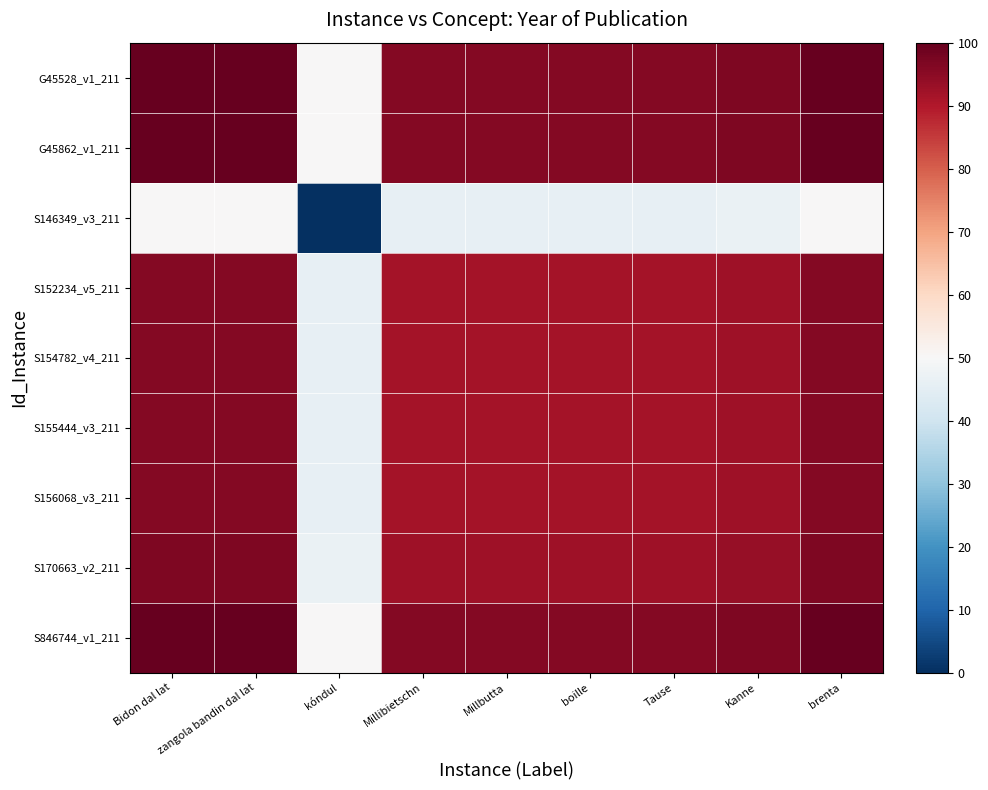

Which category has the highest value across all series?

Bidon dal lat